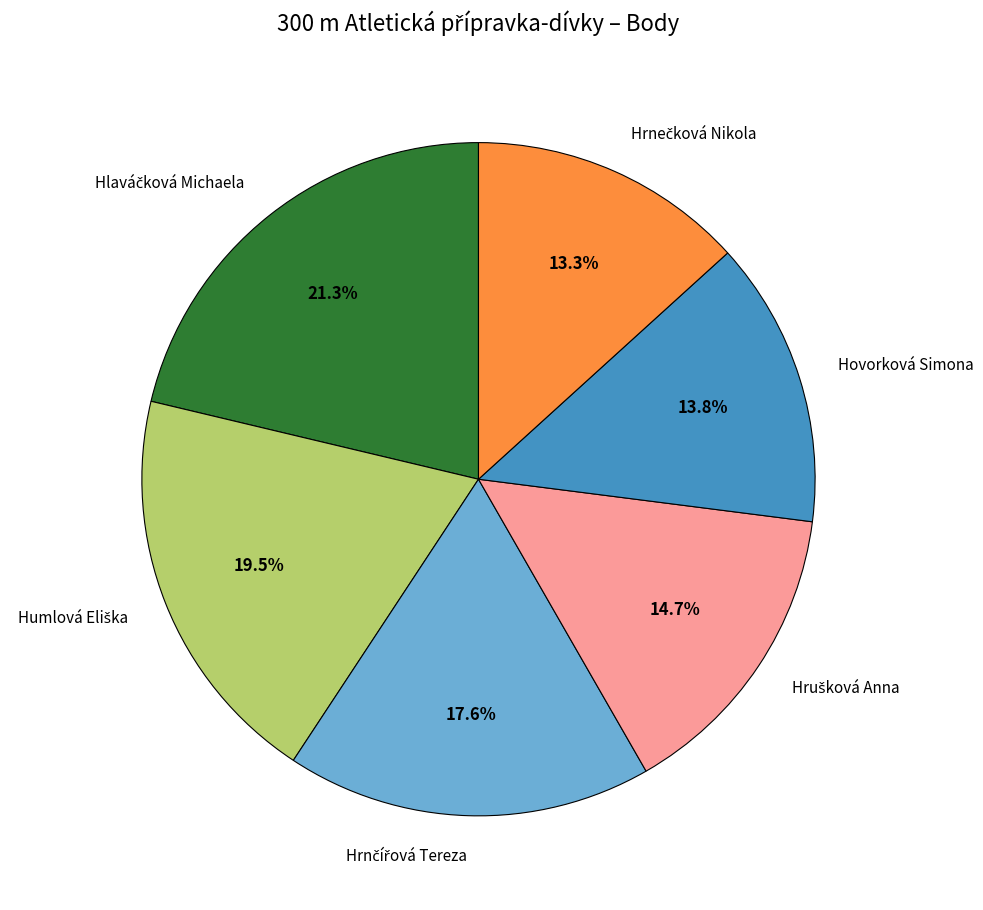

Is it true that Hovorková Simona is 28% of the pie?

False